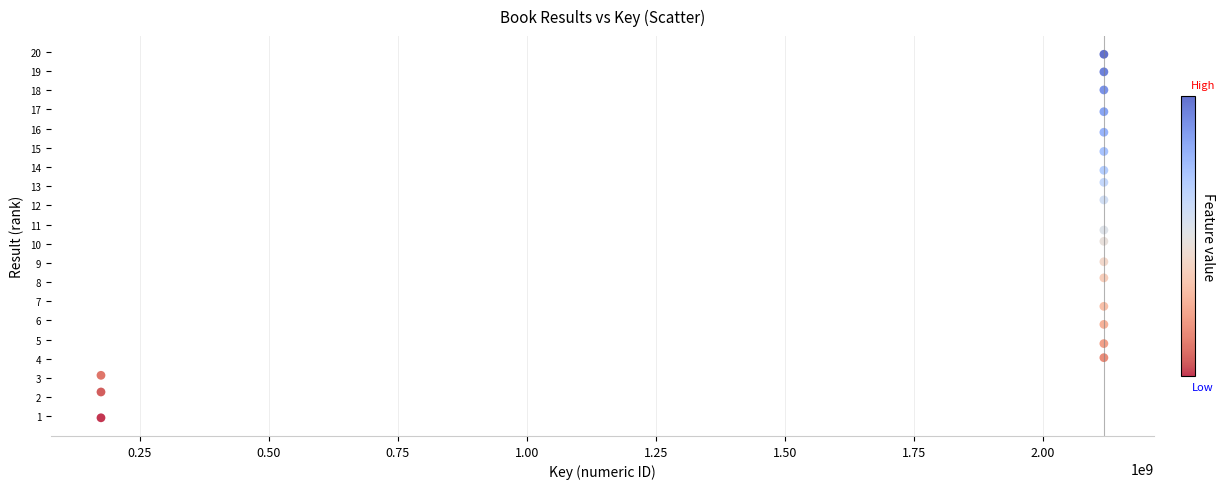

What is the range of X values (max minus min)?

1942576821.0